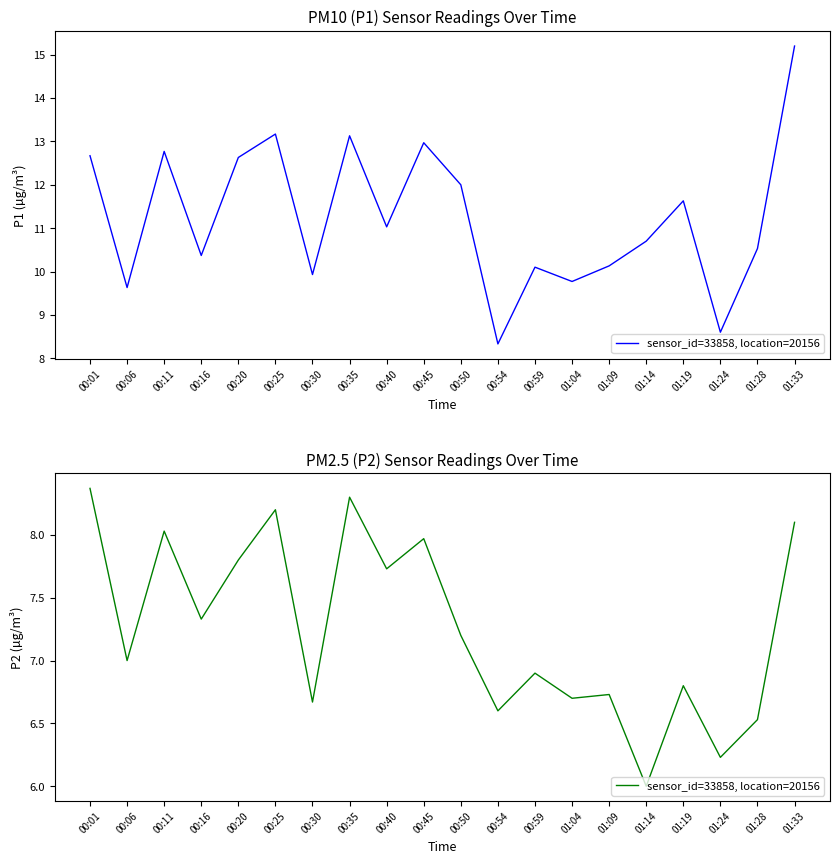

Which category has the lowest value across all series?

01:14